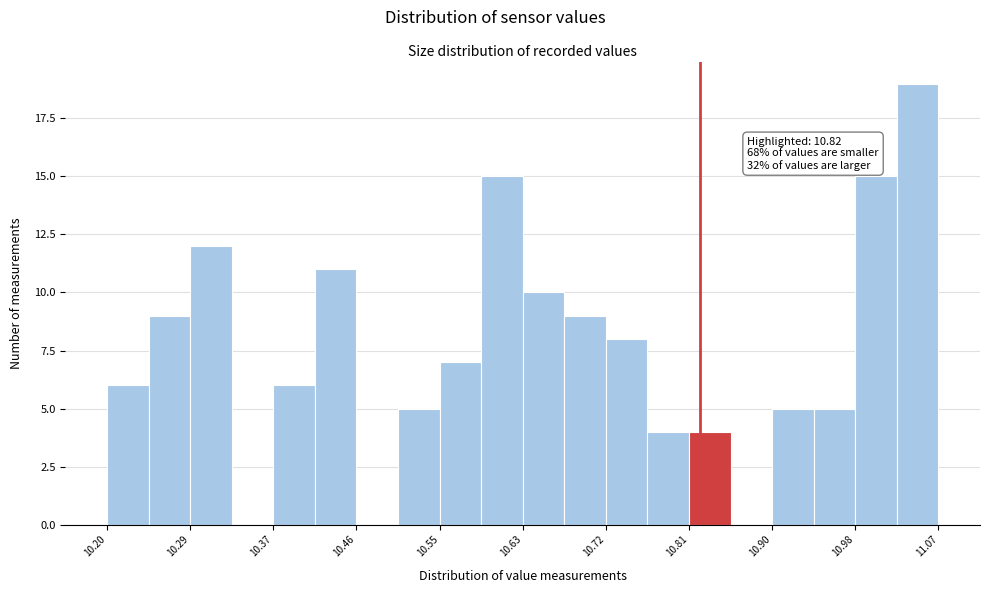

Which range on the x-axis has the tallest bar?

11.03 to 11.07